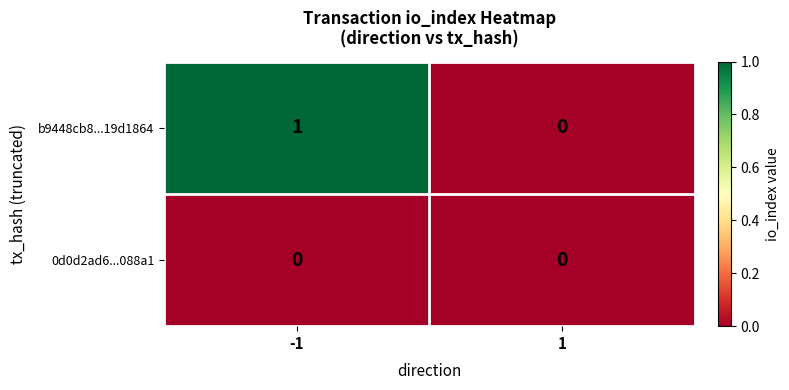

Which series has the largest total across all categories?

b9448cb8...19d1864